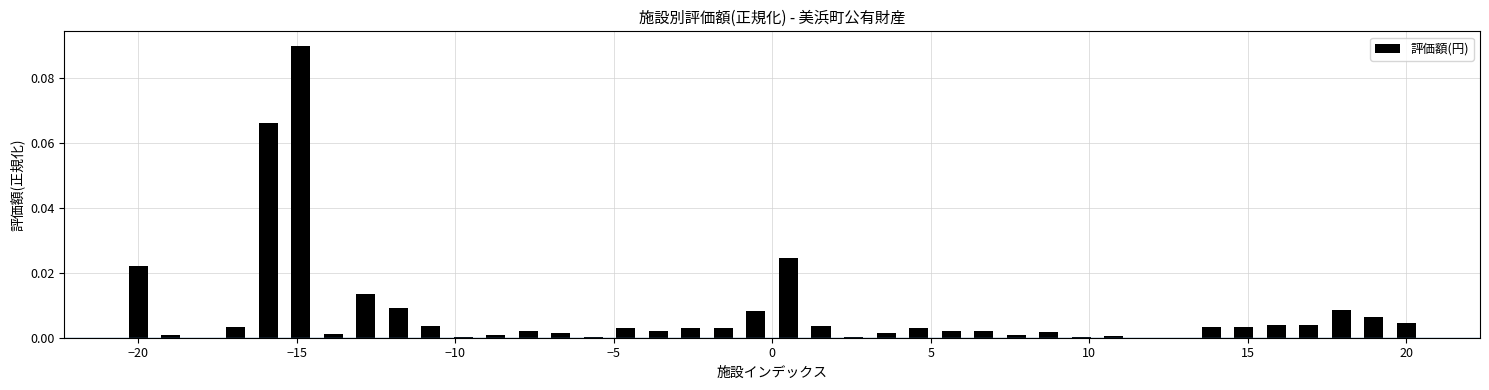

What is the sum of all values?

0.3